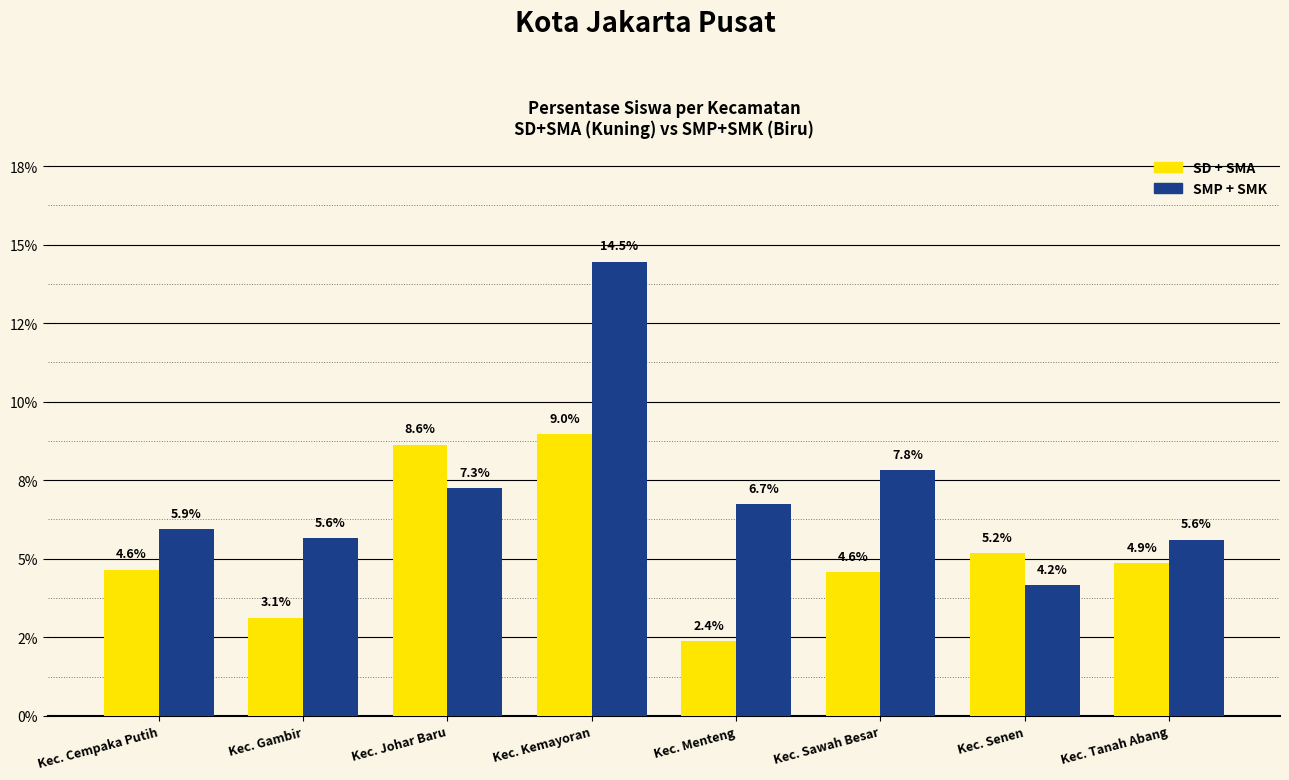

What is the difference between the maximum and minimum values in the SMP + SMK series?

10.3